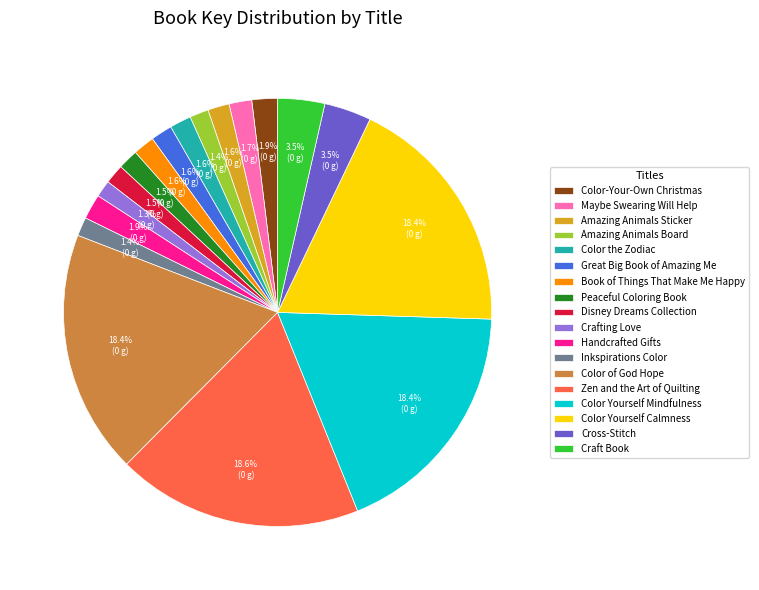

Is Color of God Hope the majority of the pie?

No